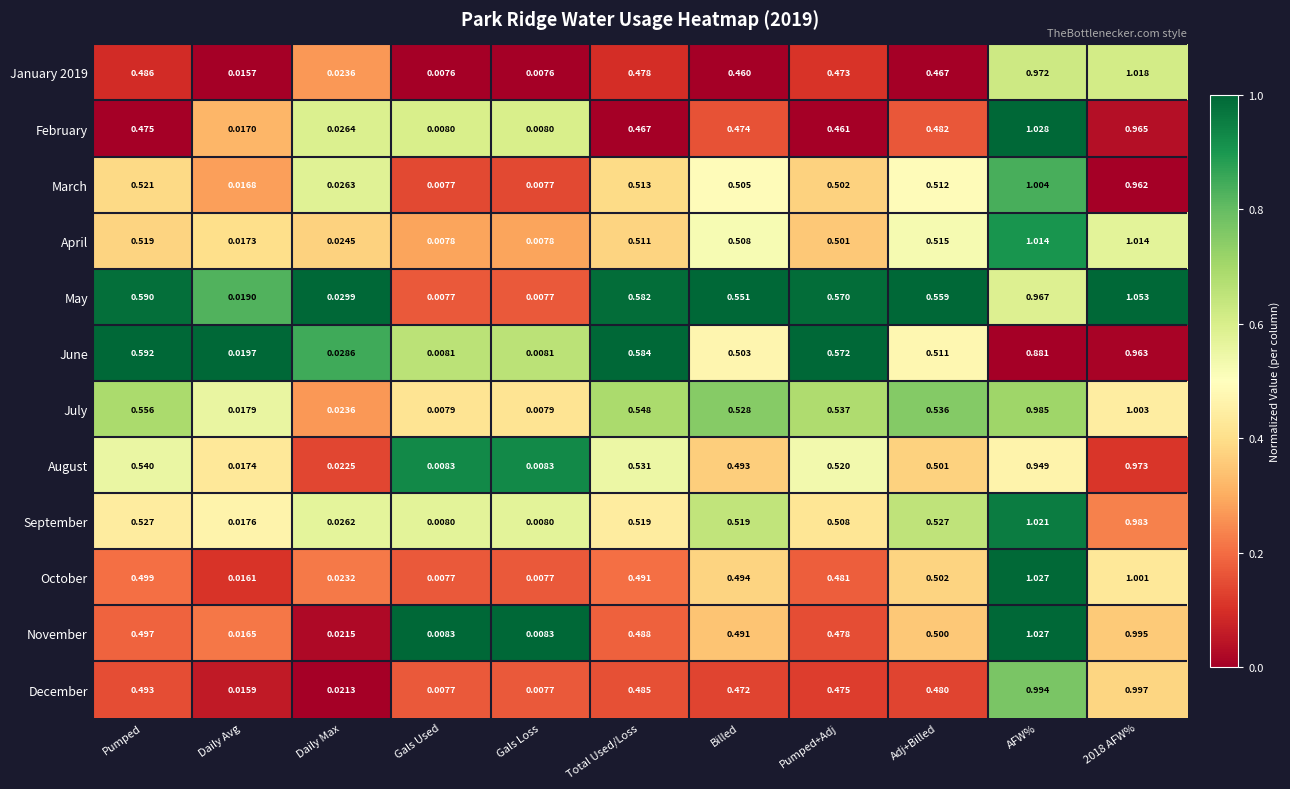

Which series has the widest spread of values?

May